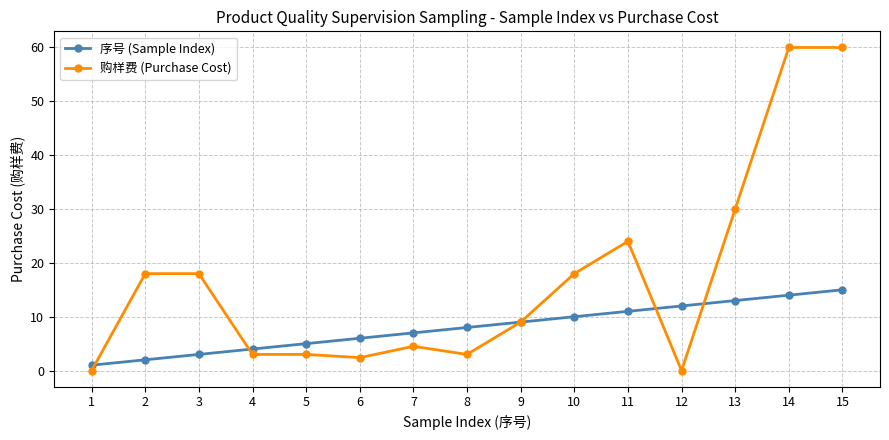

Reading left to right, extract all data points from this chart.

序号 (Sample Index): 1.0	2.0	3.0	4.0	5.0	6.0	7.0	8.0	9.0	10.0	11.0	12.0	13.0	14.0	15.0
购样费 (Purchase Cost): 0.0	18.0	18.0	3.0	3.0	2.4	4.5	3.0	9.0	18.0	24.0	0.0	30.0	60.0	60.0